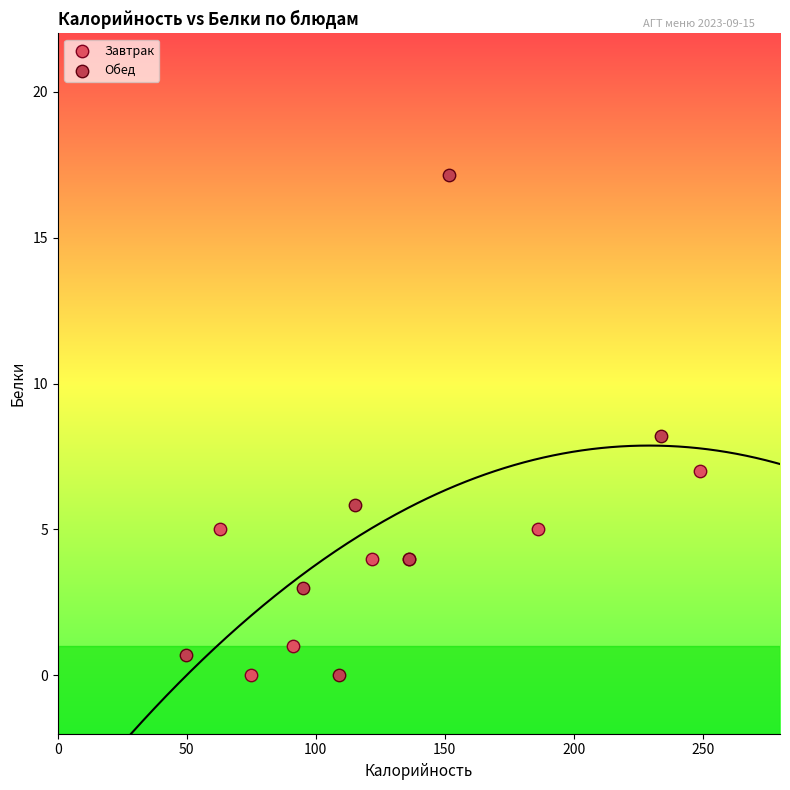

Which series contains the highest Y value?

Обед